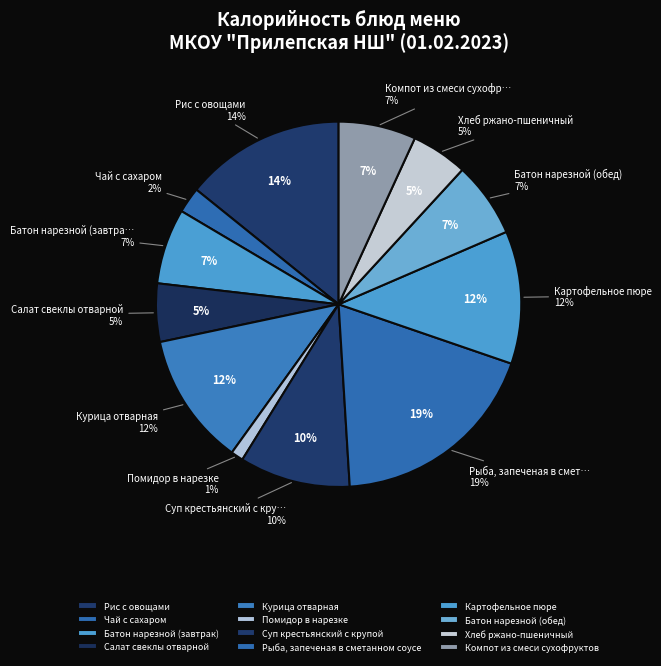

Do Рис с овощами and Рыба, запеченая в сметанном соусе together represent more than half of the pie?

No